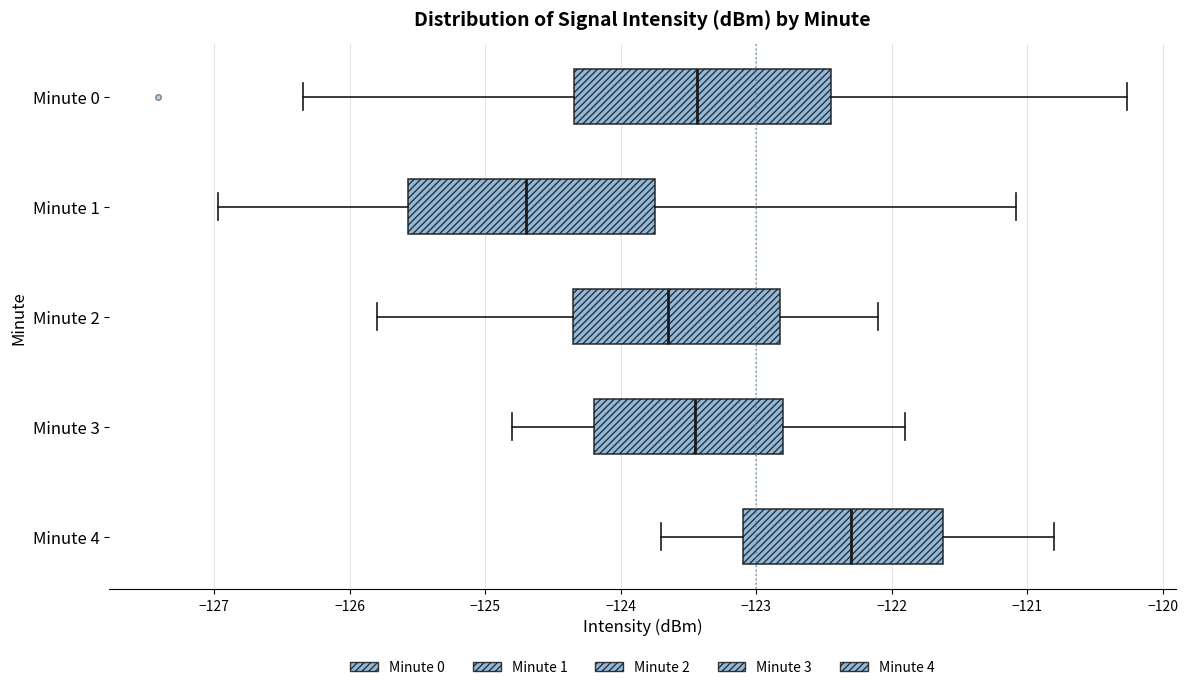

Reading bottom to top, transcribe this box plot: for each box, give where its median line is, the range the box spans, and where its two whiskers end, as read against the x-axis. The values are not printed on the chart, so give them approximately, as read against the axis.

Minute 4: median -122.3, box -123.1 to -121.6, whiskers -123.7 to -120.8
Minute 3: median -123.4, box -124.2 to -122.8, whiskers -124.8 to -121.9
Minute 2: median -123.6, box -124.3 to -122.8, whiskers -125.8 to -122.1
Minute 1: median -124.7, box -125.6 to -123.7, whiskers -127.0 to -121.1
Minute 0: median -123.4, box -124.3 to -122.5, whiskers -126.3 to -120.3